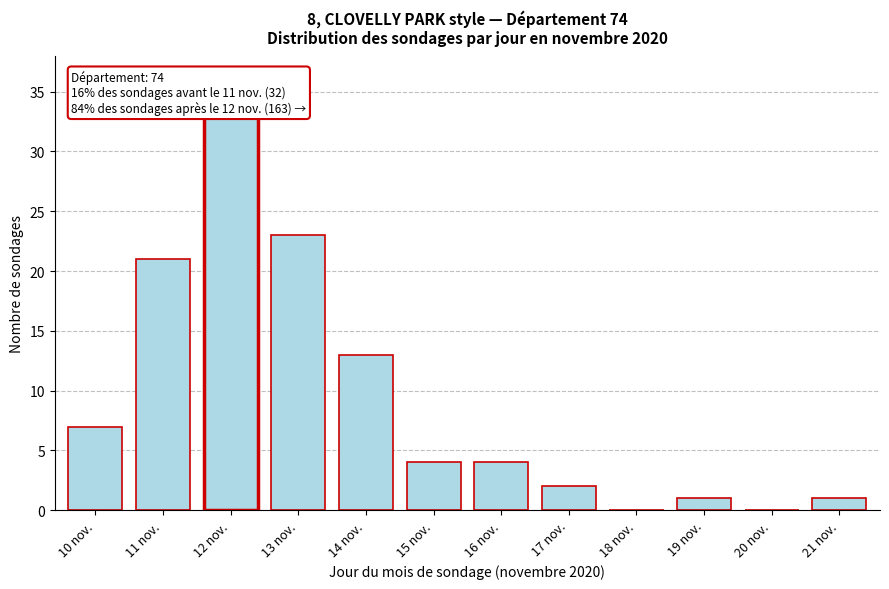

Reading right to left, transcribe all the data shown in this chart.

21 nov.=1	20 nov.=0	19 nov.=1	18 nov.=0	17 nov.=2	16 nov.=4	15 nov.=4	14 nov.=13	13 nov.=23	12 nov.=33	11 nov.=21	10 nov.=7